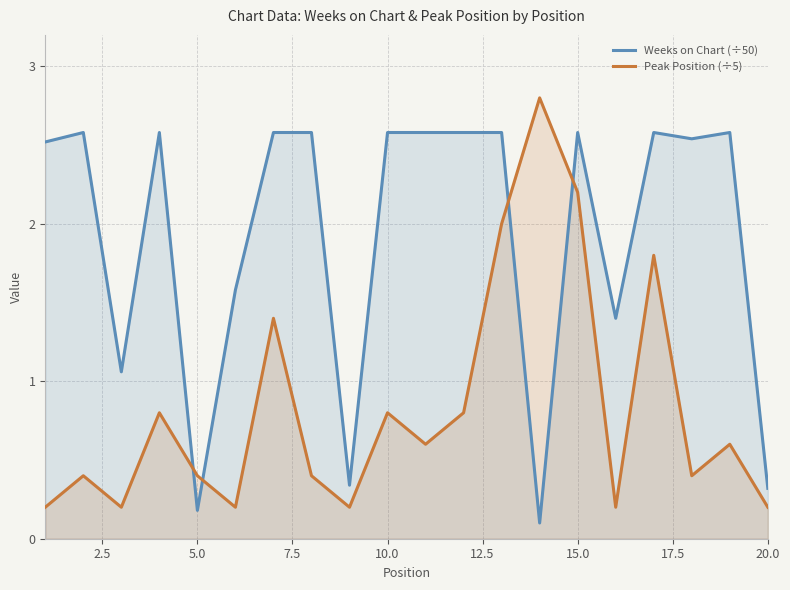

List the series in order of their peak value, lowest first.

Weeks on Chart (÷50), Peak Position (÷5)